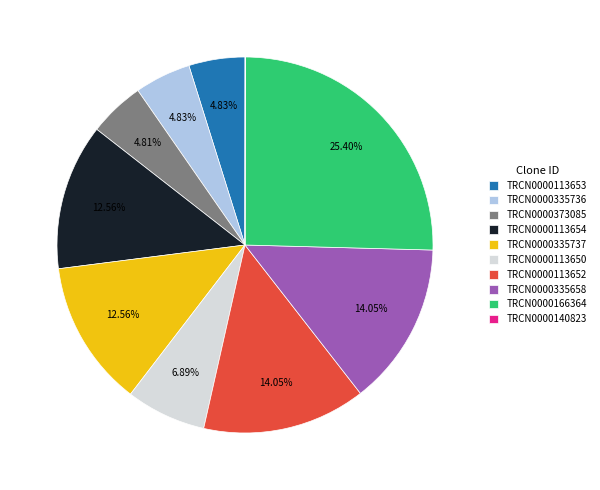

Approximately how many times larger is the value at TRCN0000335737 compared to TRCN0000113654?

1.0